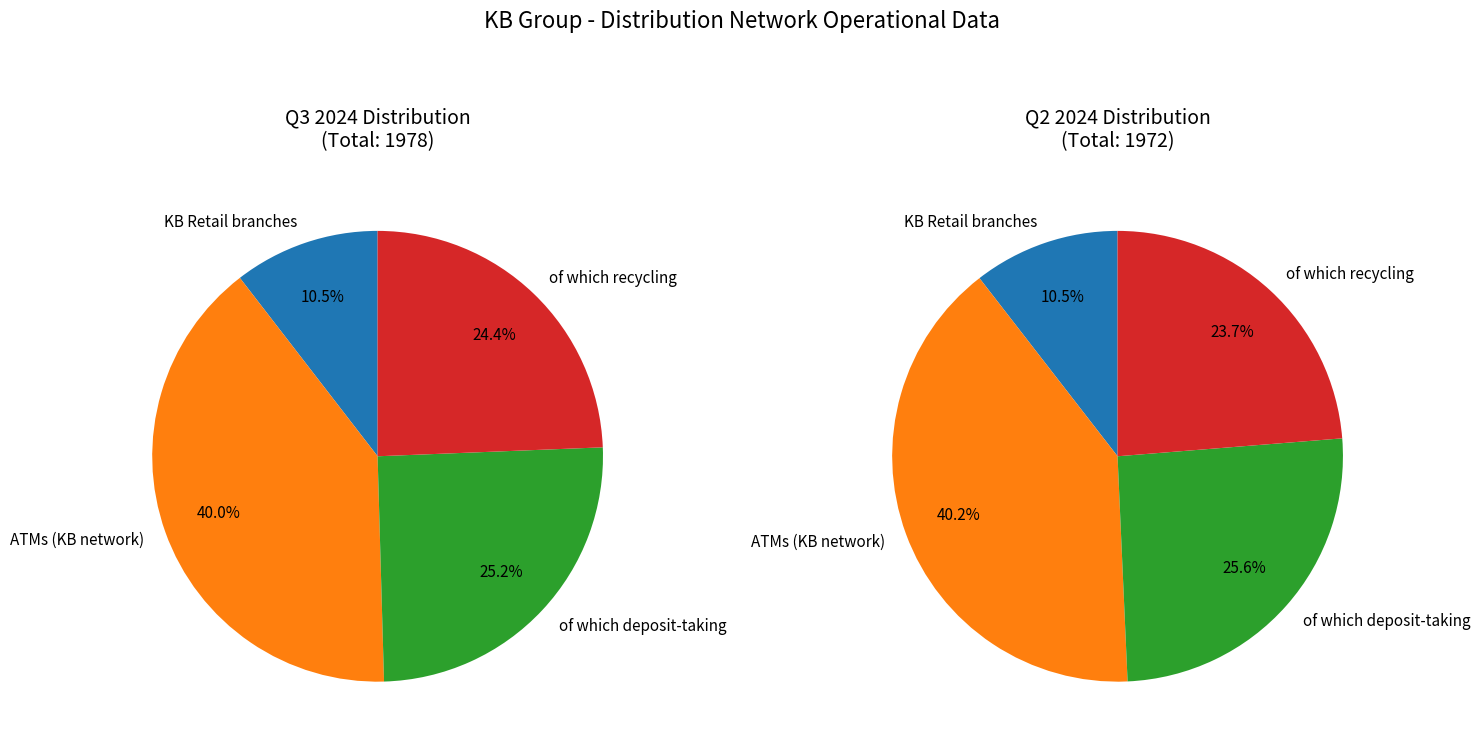

How many segments does this pie chart have?

4